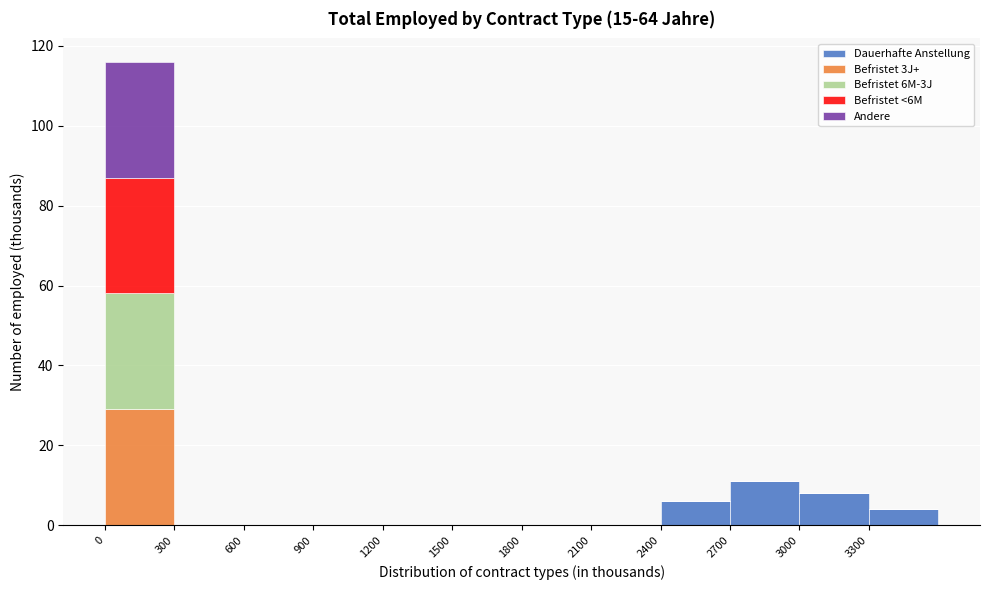

Reading left to right, transcribe this chart: for each stacked bar, give the range it covers on the x-axis and its total height. The values are not printed on the chart, so give them approximately, as read against the axis.

0 to 300: 116
300 to 600: 0
600 to 900: 0
900 to 1200: 0
1200 to 1500: 0
1500 to 1800: 0
1800 to 2100: 0
2100 to 2400: 0
2400 to 2700: 6
2700 to 3000: 12
3000 to 3300: 8
3300 to 3600: 4